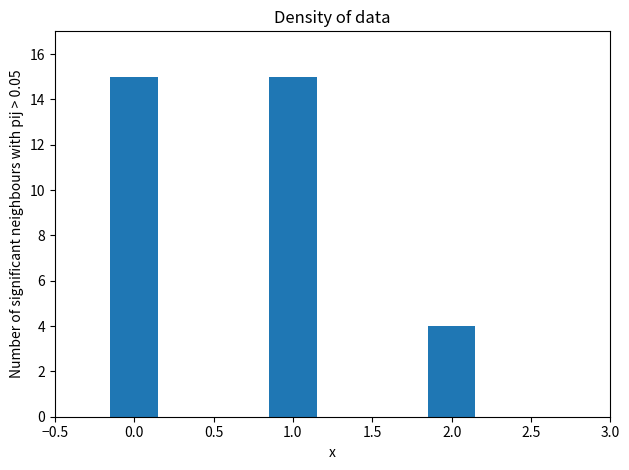

Reading right to left, transcribe all the data shown in this chart.

2.0=4	1.0=15	0.0=15